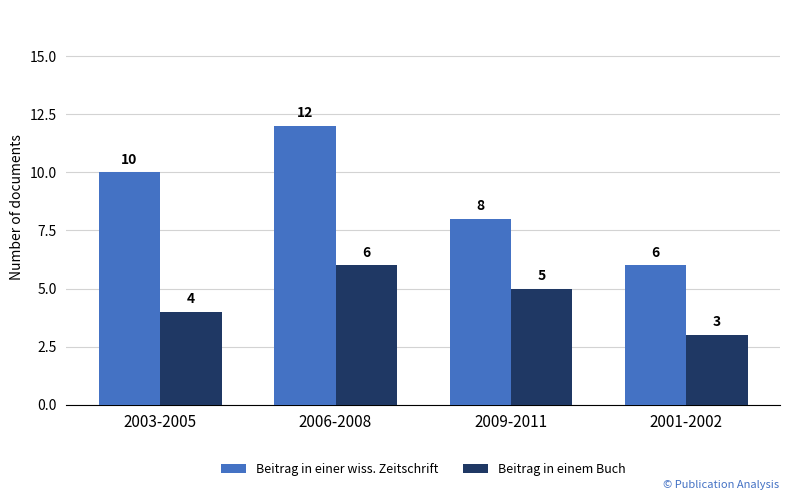

Count the number of categories in the chart.

4